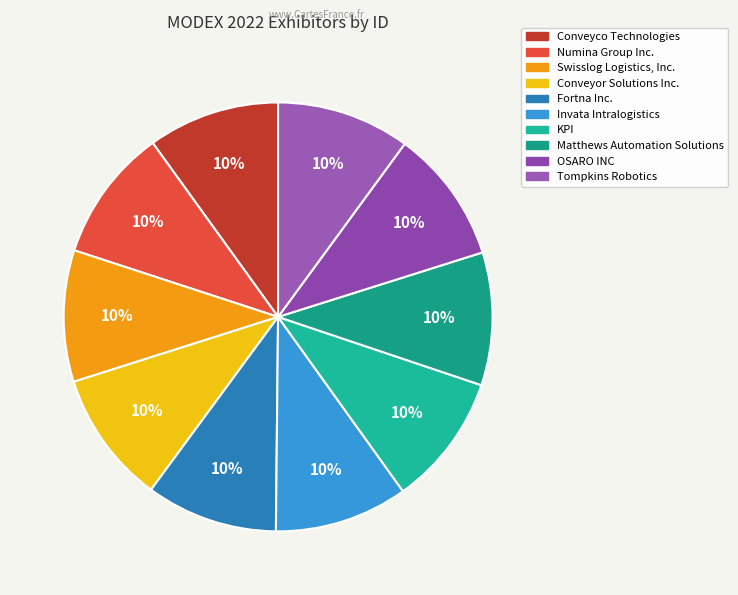

What percentage is NOT represented by Numina Group Inc.?

90.0%